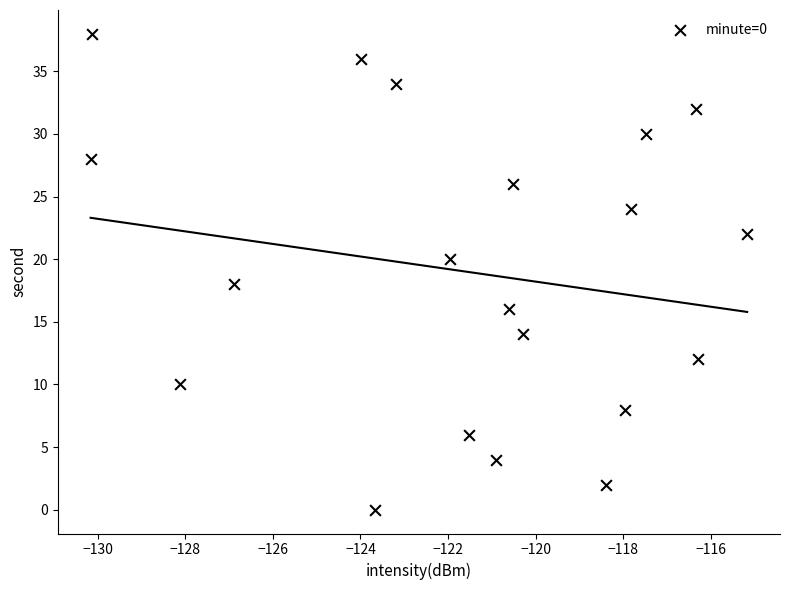

How many points are shown in the scatter plot?

20